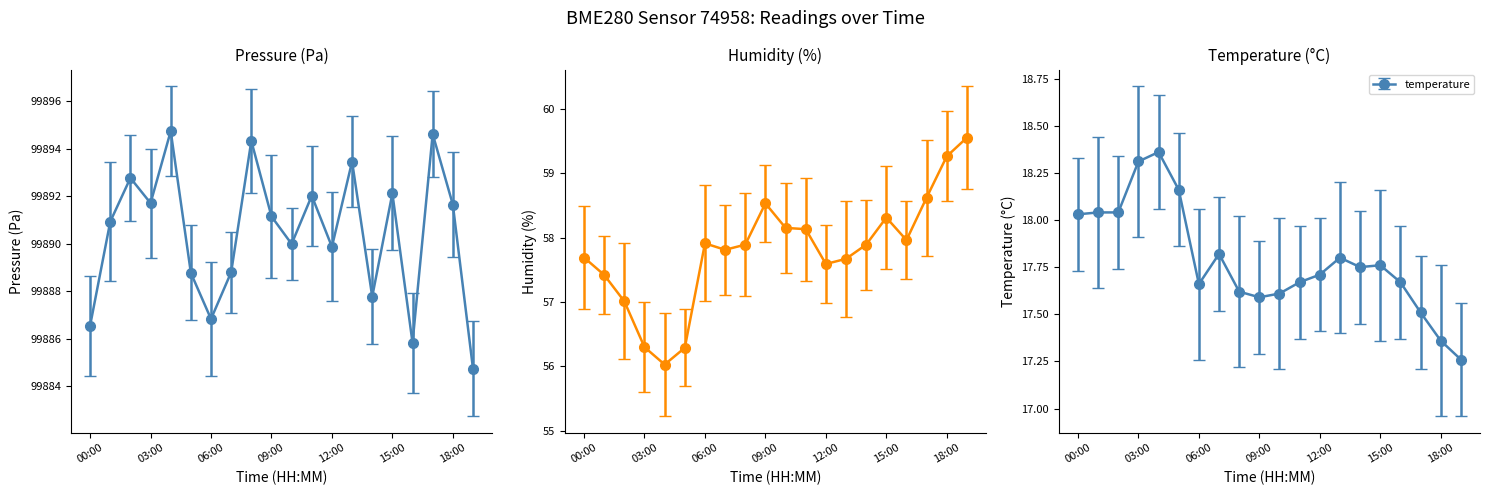

Which series changed the most between 00:00 and 05:00?

pressure